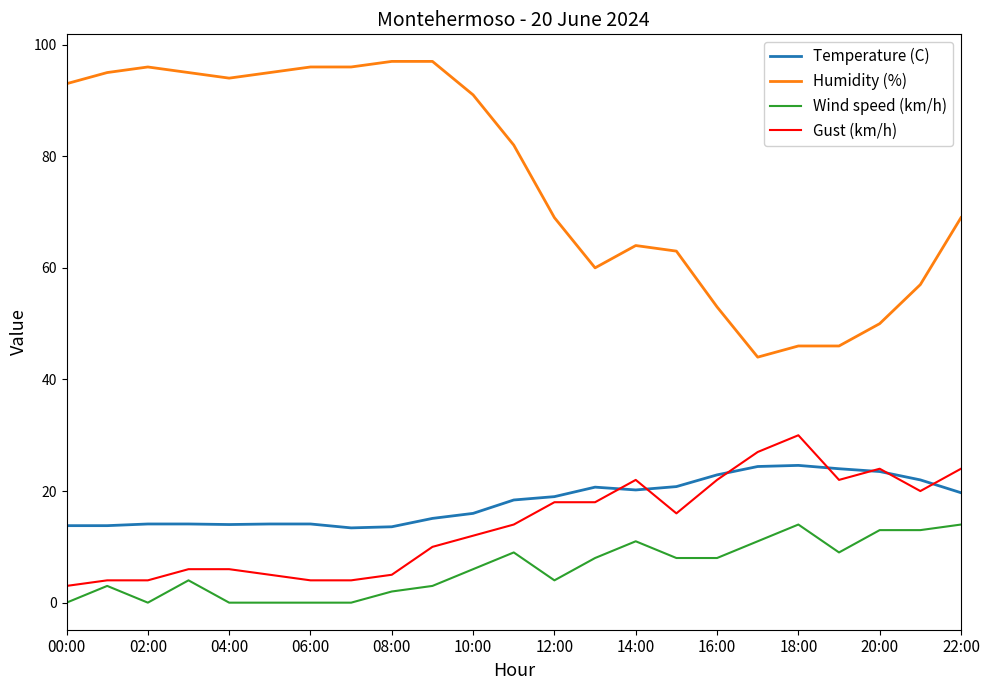

Rank the series by their maximum value, from lowest to highest.

Wind speed (km/h), Temperature (C), Gust (km/h), Humidity (%)